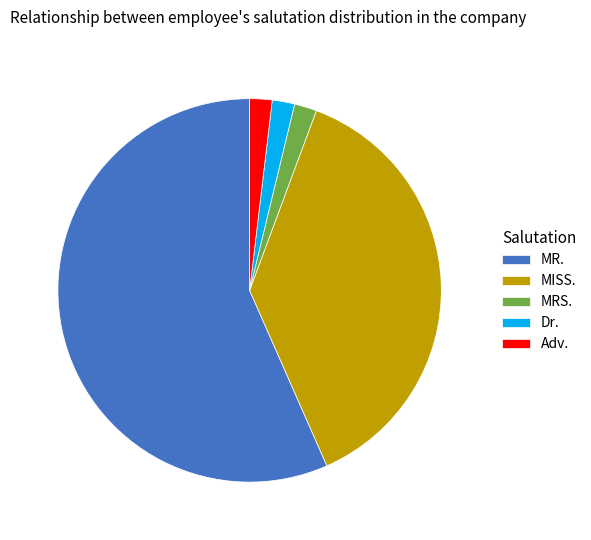

Which slice is the largest?

MR.